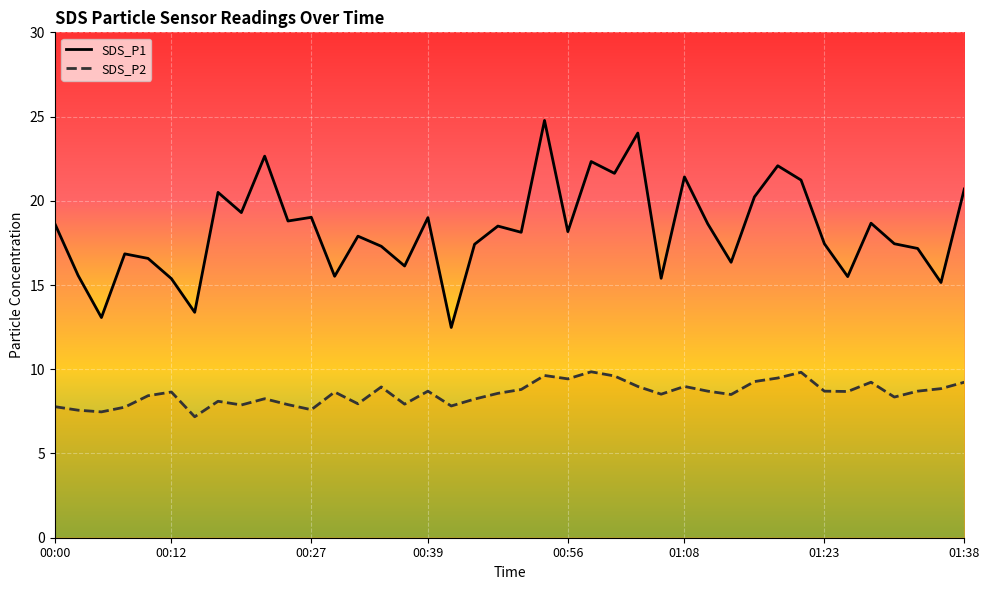

Which has a higher value, 01:23 or 00:00?

00:00